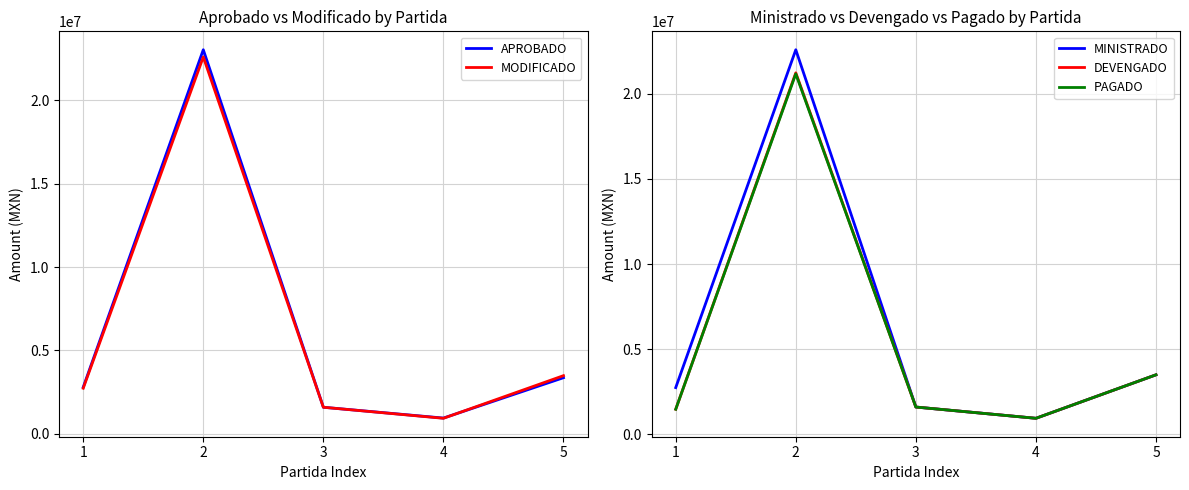

The value of DEVENGADO at 3 is 1600000.0. True or false?

True